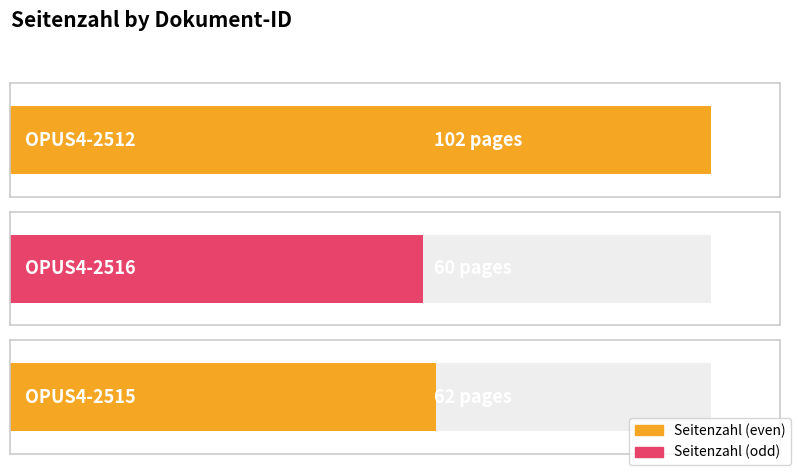

Reading left to right, what are all the values shown in this chart?

OPUS4-2512=102	OPUS4-2516=60	OPUS4-2515=62